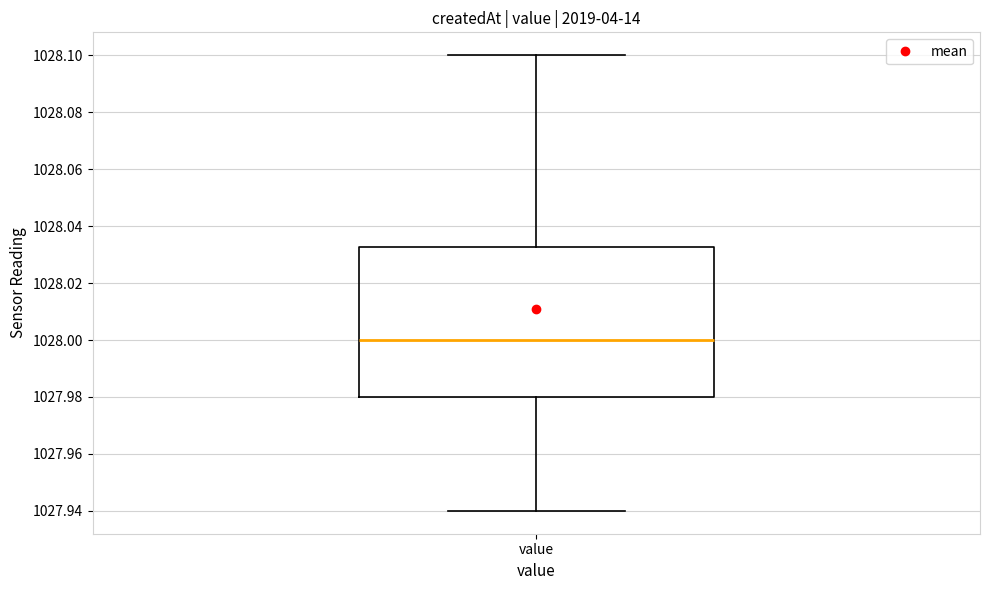

Where does the median line of the box for value sit on the y-axis? The values are not printed on the chart, so give them approximately, as read against the axis.

1028.000